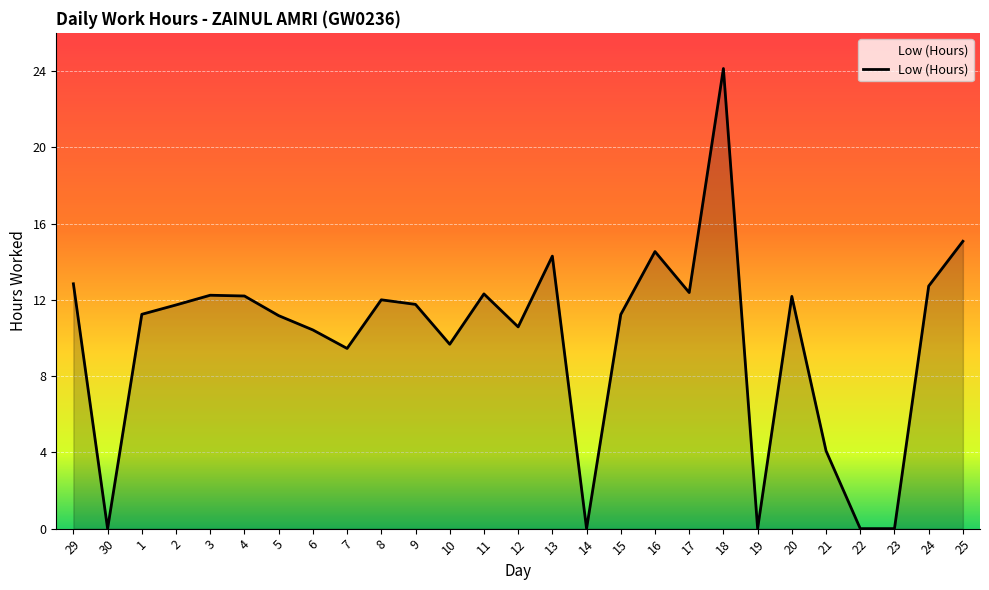

What is the ratio of the value at 3 to the value at 20?

1.0